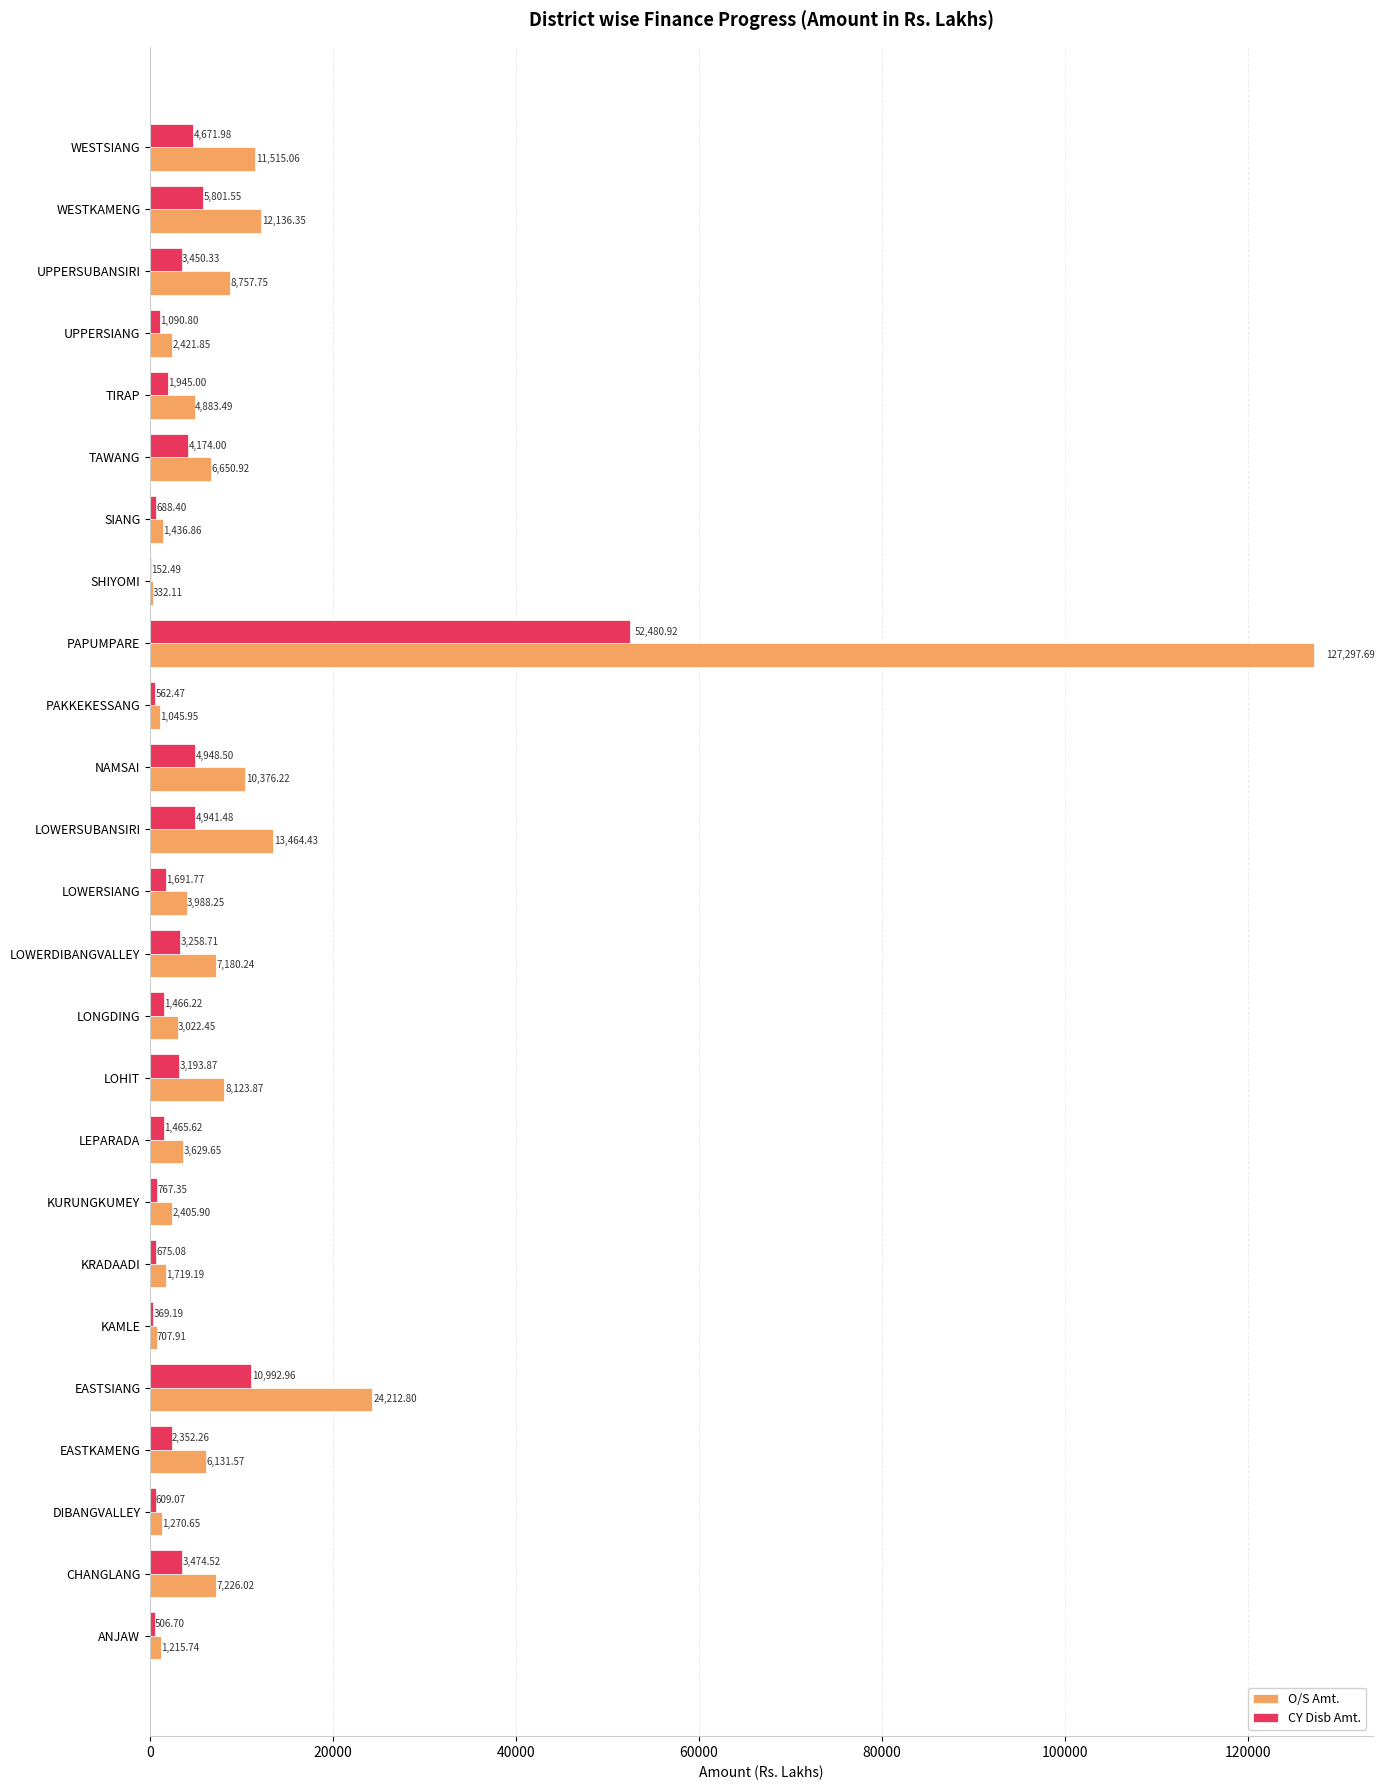

Count the number of data series in this chart.

2